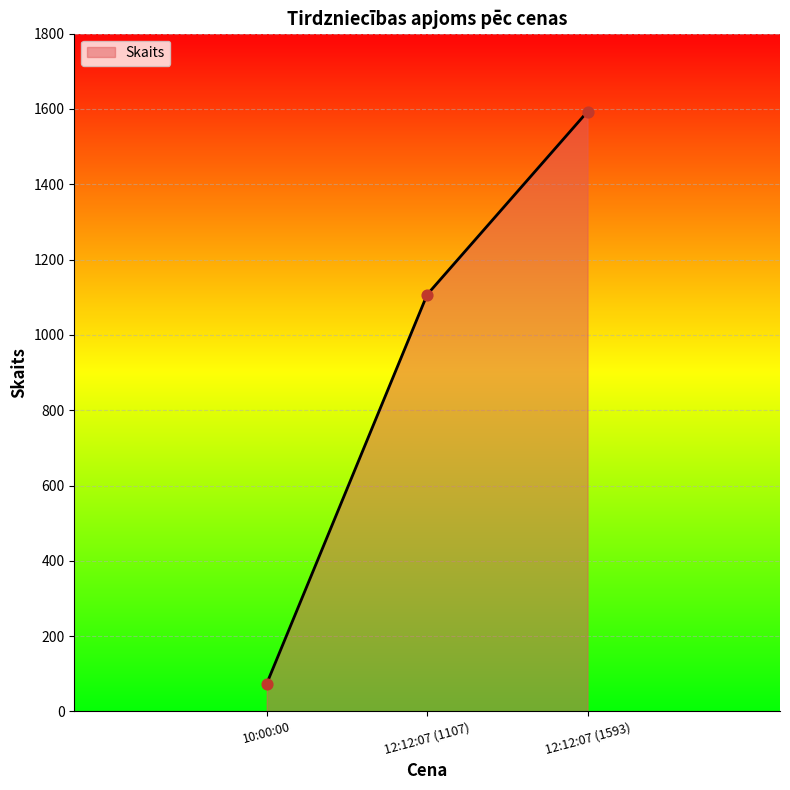

Between 12:12:07 (1593) and 12:12:07 (1107), which is larger?

12:12:07 (1593)